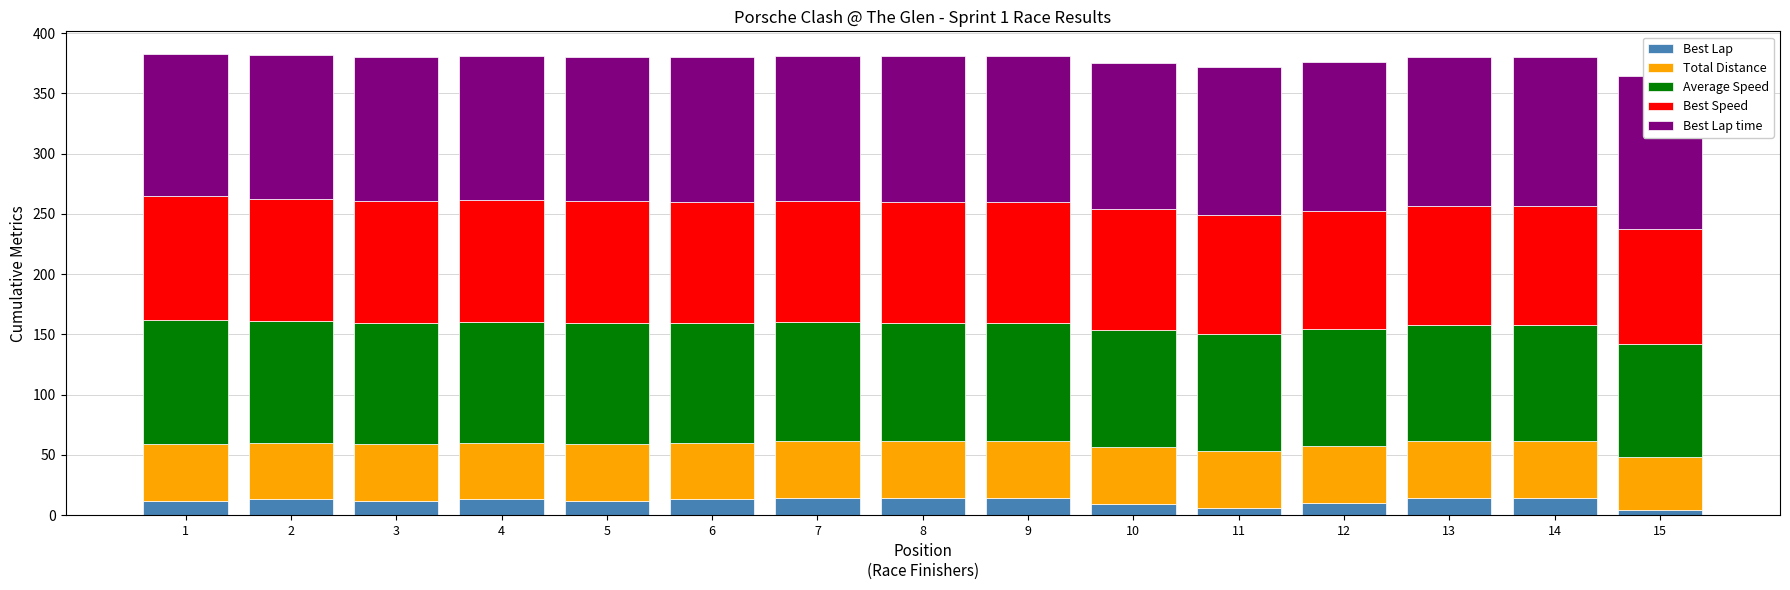

Between 6 and 13, which is larger?

13